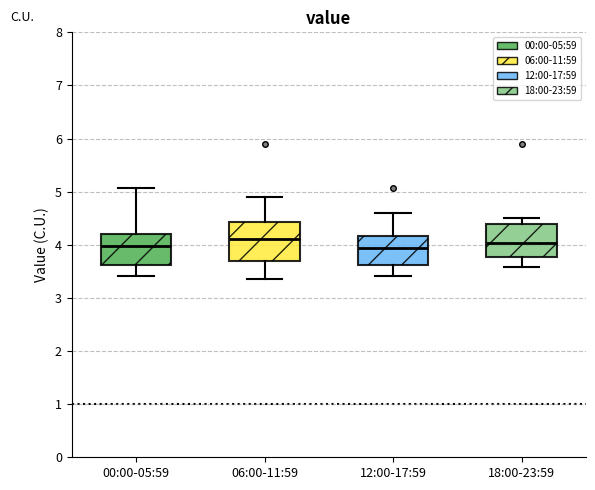

Reading left to right, transcribe this box plot: for each box, give where its median line is, the range the box spans, and where its two whiskers end, as read against the y-axis. The values are not printed on the chart, so give them approximately, as read against the axis.

00:00-05:59: median 4.0, box 3.6 to 4.2, whiskers 3.4 to 5.1
06:00-11:59: median 4.1, box 3.7 to 4.4, whiskers 3.4 to 4.9
12:00-17:59: median 3.9, box 3.6 to 4.2, whiskers 3.4 to 4.6
18:00-23:59: median 4.0, box 3.8 to 4.4, whiskers 3.6 to 4.5